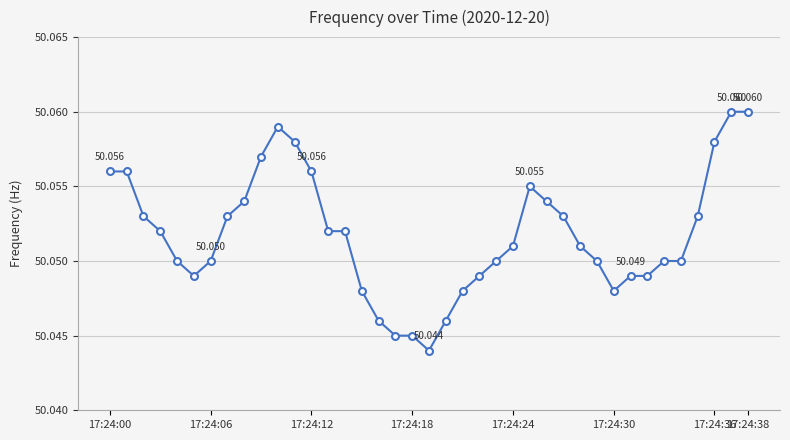

Does the chart display data point markers on the line(s)?

Yes